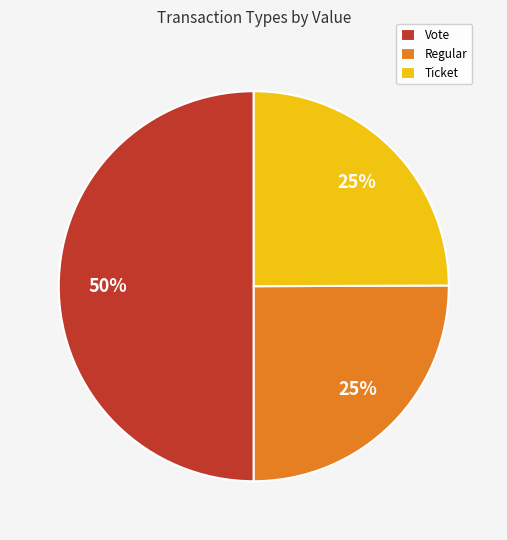

Do Ticket and Vote together represent more than half of the pie?

Yes